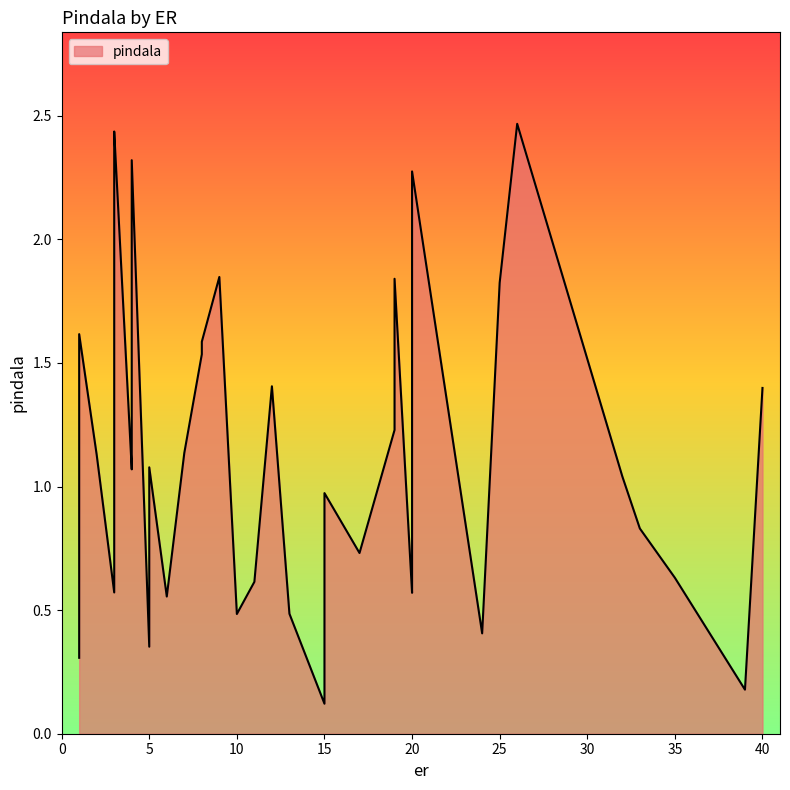

Count the number of values greater than 1.

22